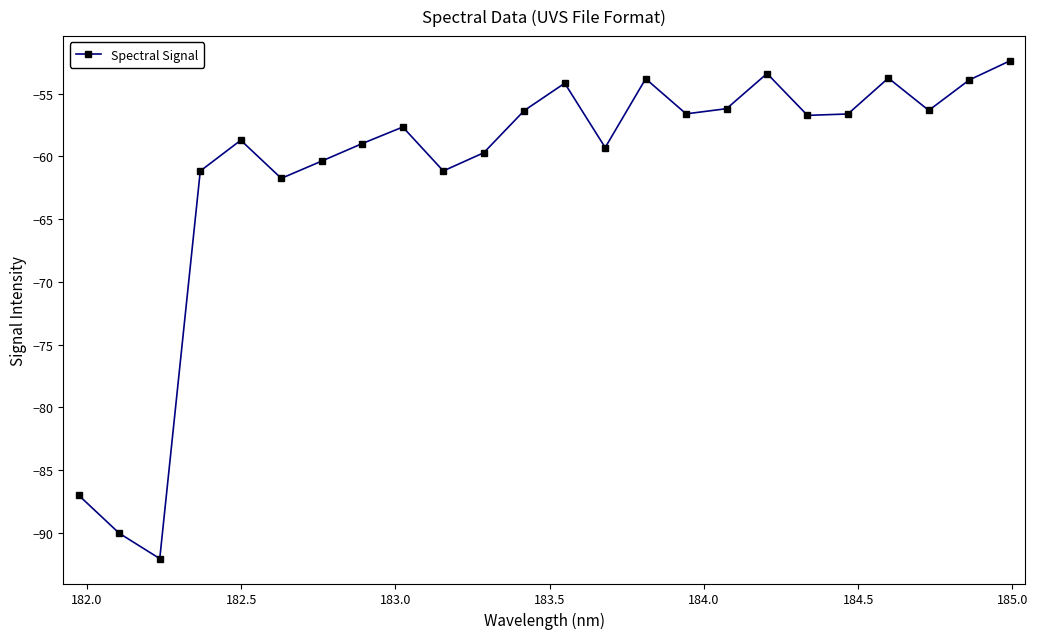

How many lines are shown in the chart?

1